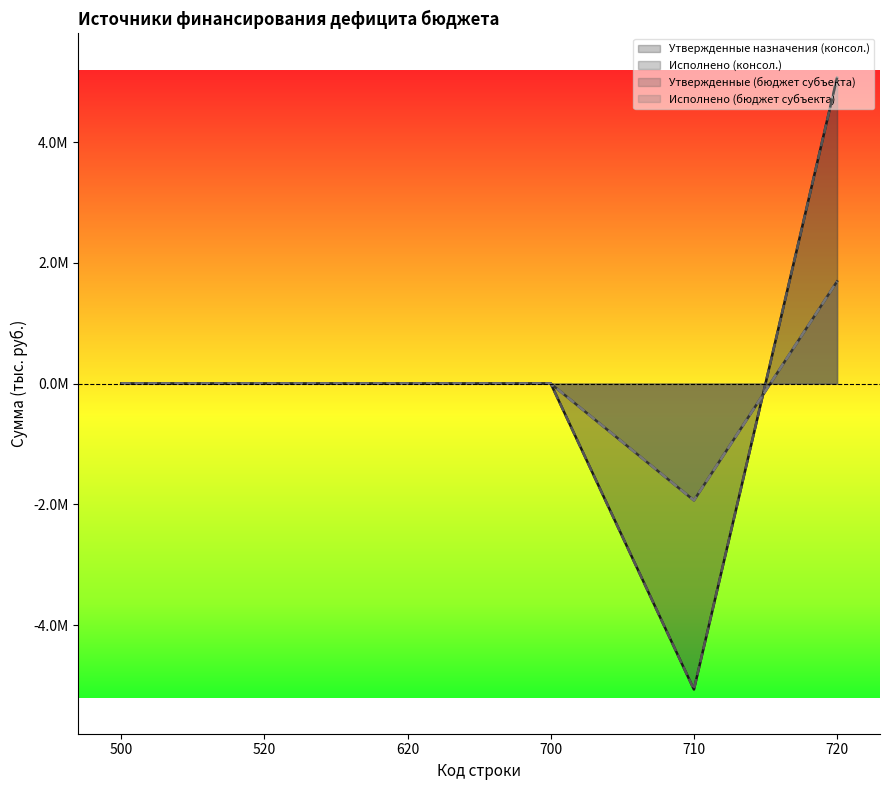

What is the value of the Утвержденные назначения (консол.) point at the 5th from the left?

-5066448.7